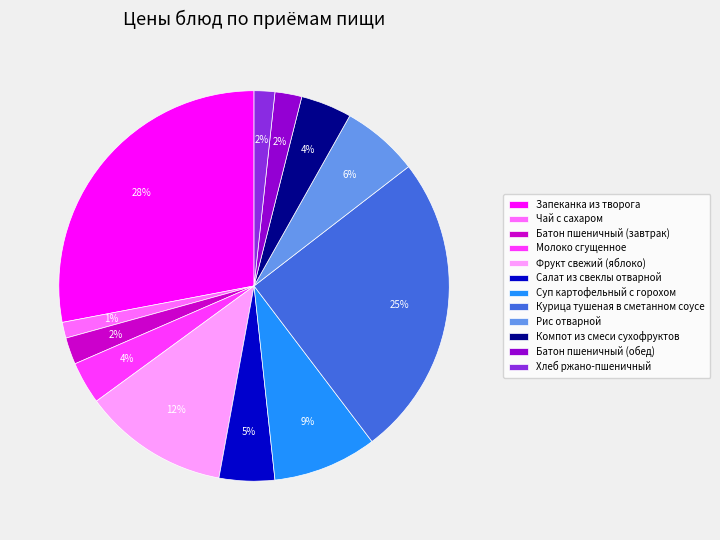

How many segments does this pie chart have?

12